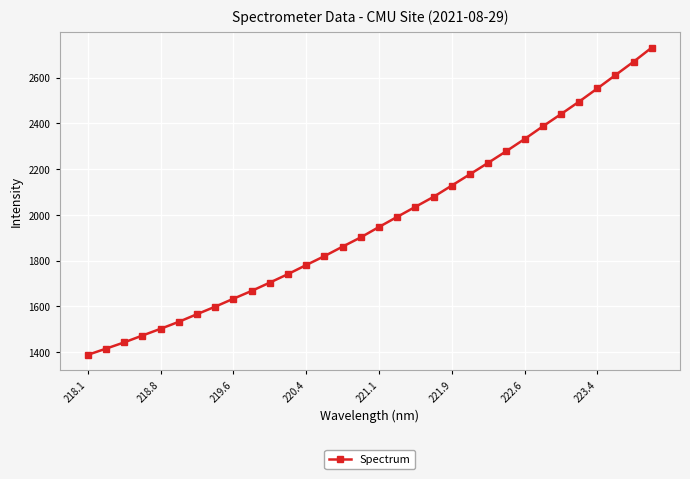

What is the value of the 30th point from the left?

2611.5